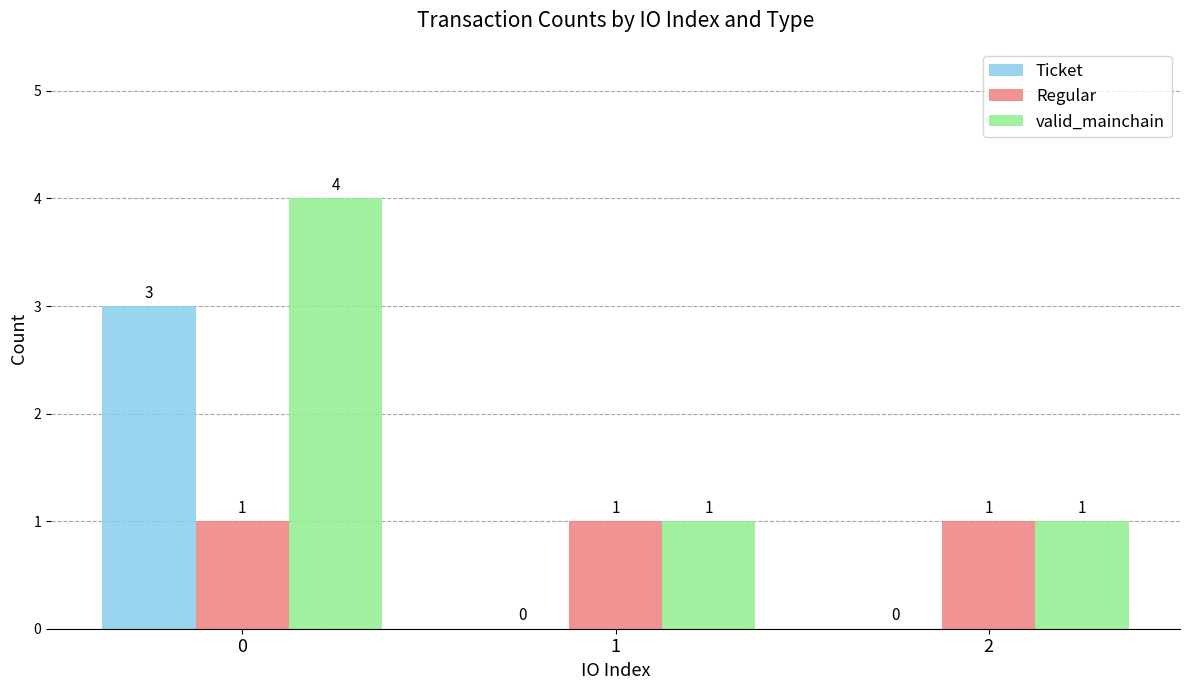

Which series has the largest total across all categories?

valid_mainchain